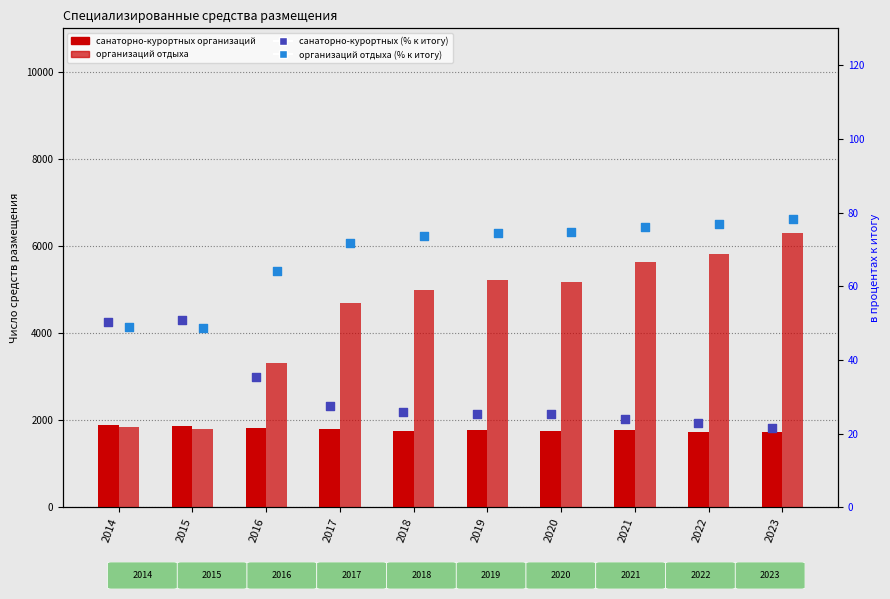

What is the total value across all series at 2016?

5251.7